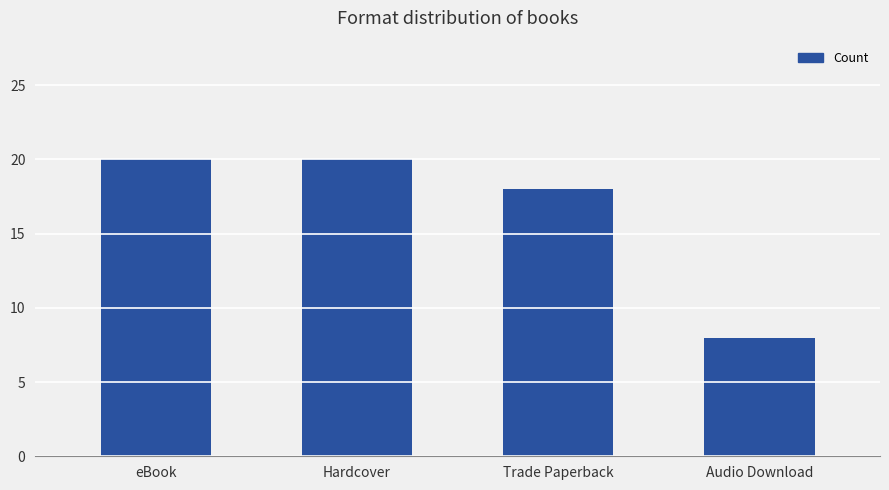

True or false: the data shows 4 at Trade Paperback.

False